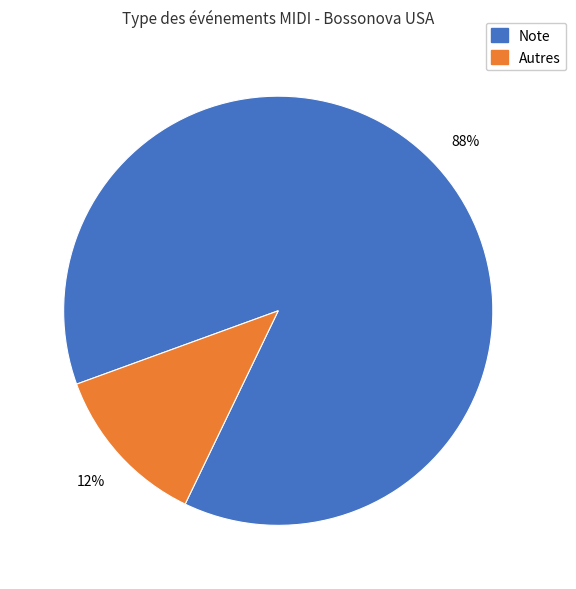

How many segments does this pie chart have?

2